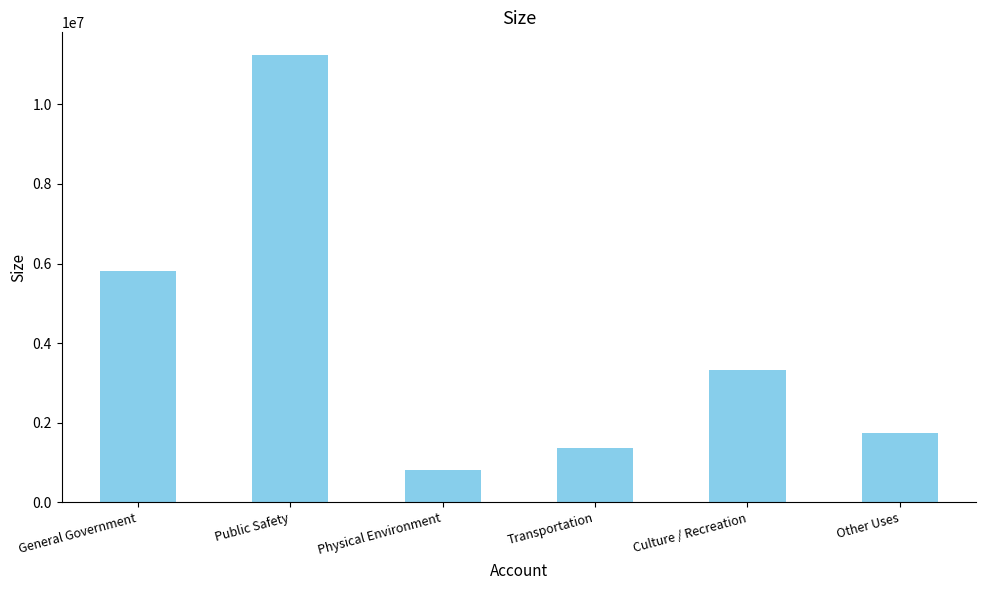

Rank the categories by value from lowest to highest.

Physical Environment, Transportation, Other Uses, Culture / Recreation, General Government, Public Safety